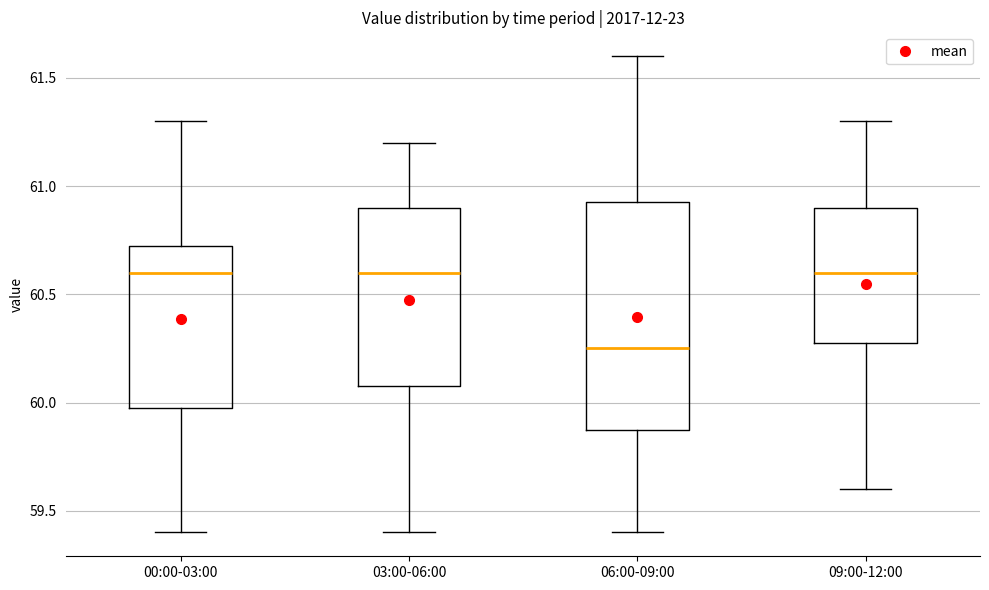

Reading left to right, read every box against the y-axis: the position of its median line, the range the box covers, and the ends of its whiskers. The values are not printed on the chart, so give them approximately, as read against the axis.

00:00-03:00: median 60.60, box 60.00 to 60.75, whiskers 59.40 to 61.30
03:00-06:00: median 60.60, box 60.10 to 60.90, whiskers 59.40 to 61.20
06:00-09:00: median 60.25, box 59.90 to 60.95, whiskers 59.40 to 61.60
09:00-12:00: median 60.60, box 60.30 to 60.90, whiskers 59.60 to 61.30